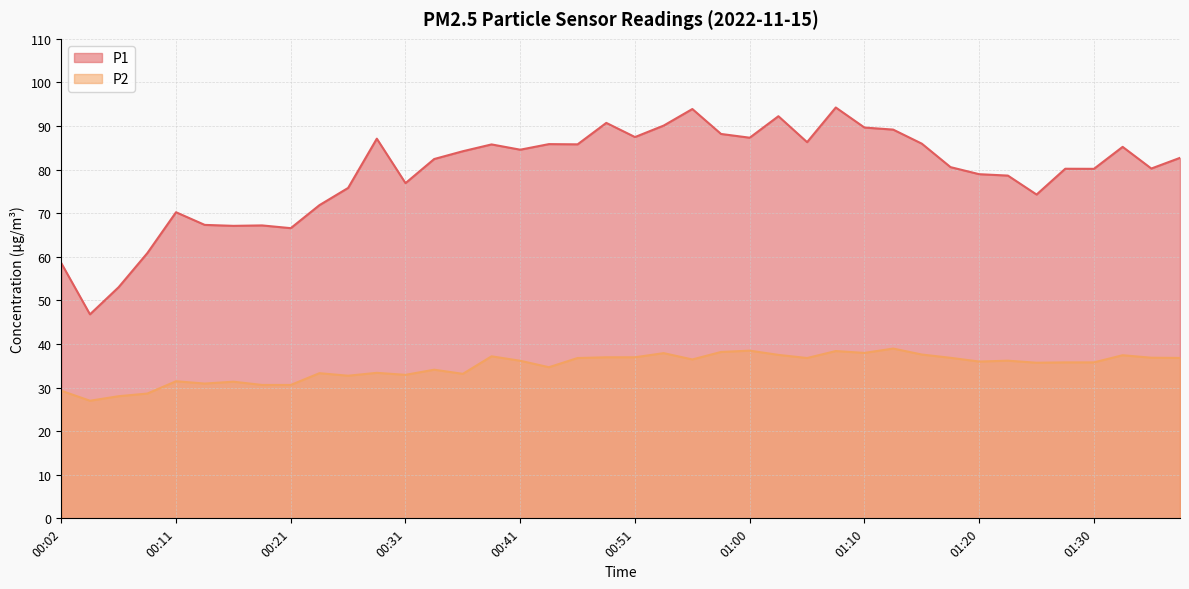

Rank the categories by P2 value from highest to lowest.

01:13, 01:00, 01:08, 00:58, 01:10, 00:53, 01:15, 01:03, 01:32, 00:38, 00:48, 00:51, 01:35, 01:18, 01:37, 00:46, 01:05, 00:55, 01:23, 00:41, 01:20, 01:27, 01:30, 01:25, 00:43, 00:33, 00:29, 00:24, 00:36, 00:31, 00:26, 00:11, 00:16, 00:14, 00:19, 00:21, 00:02, 00:09, 00:06, 00:04